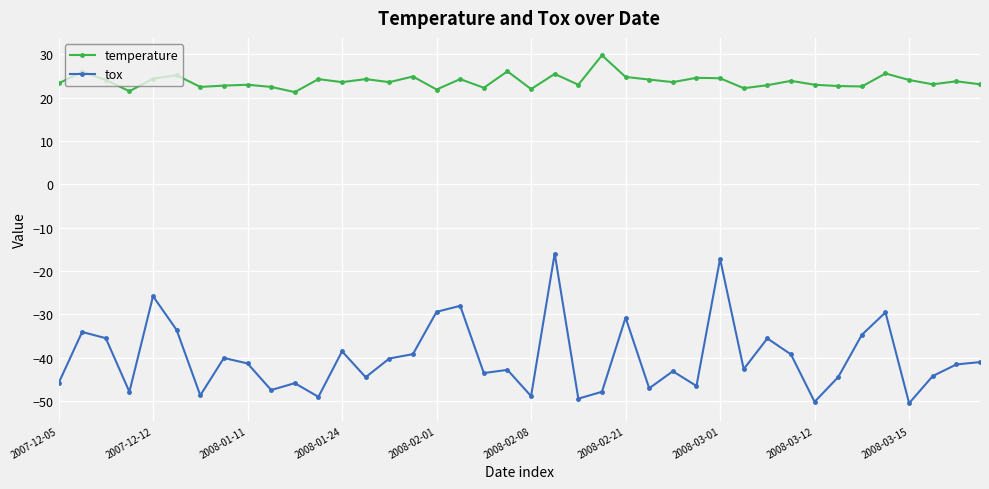

What is the highest value of the tox series?

-16.0